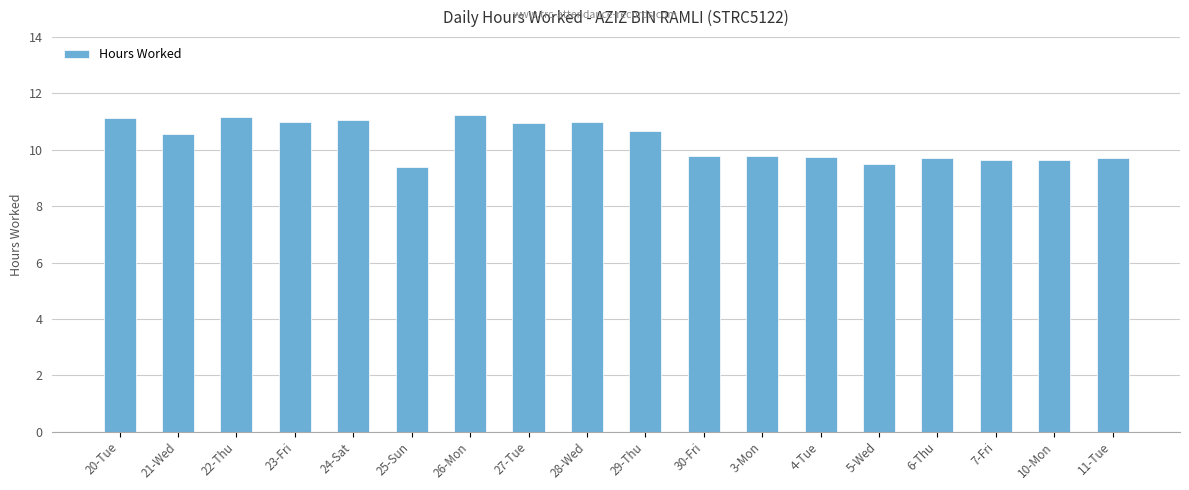

Where does the data first go above 10?

20-Tue